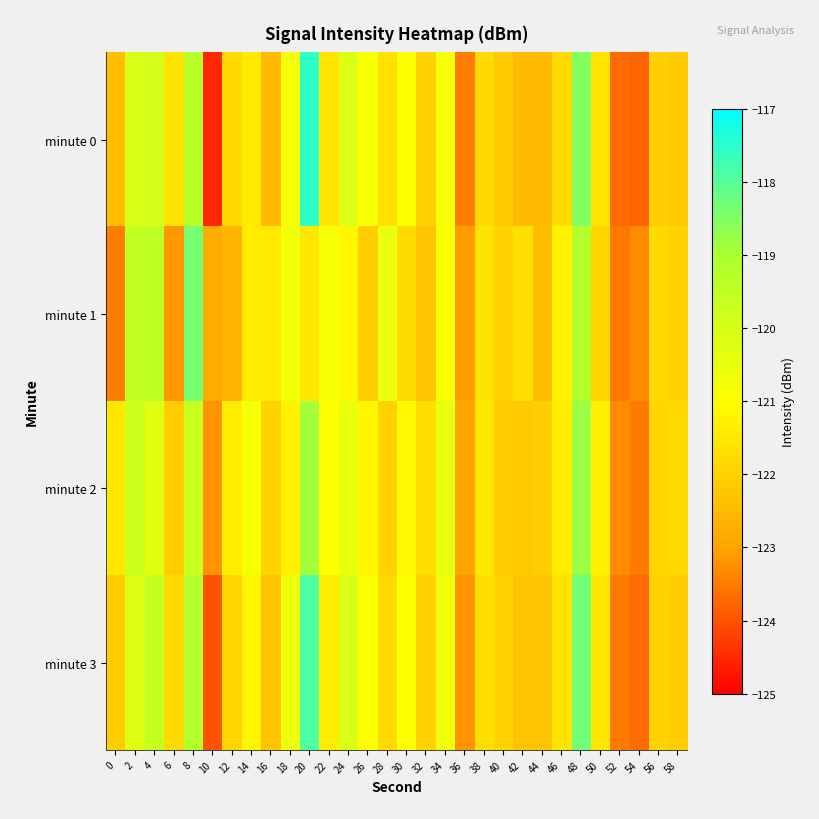

Rank the series at 26 from highest to lowest value.

minute 0, minute 3, minute 2, minute 1